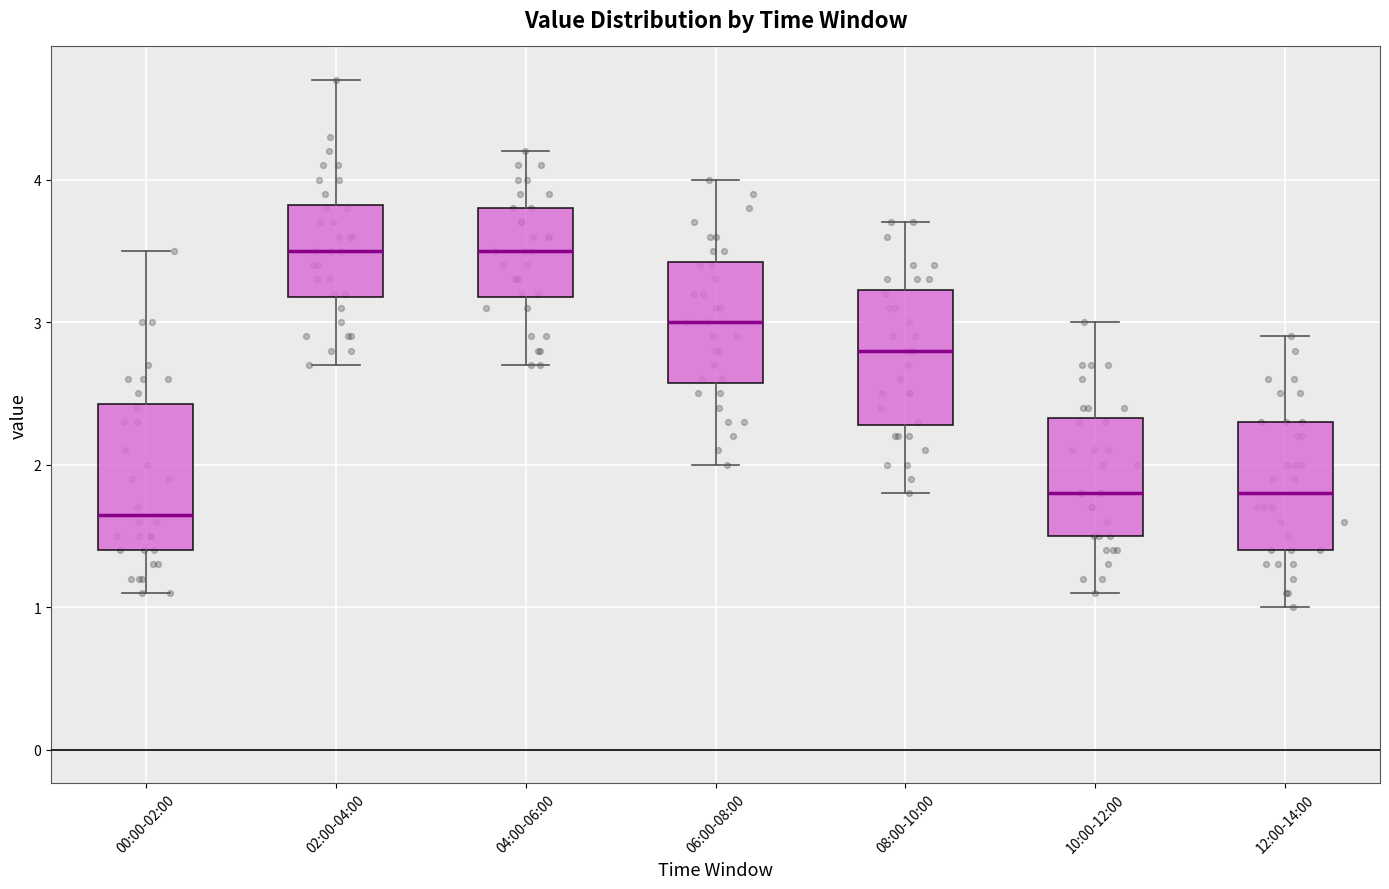

Which box's median line is the lowest?

00:00-02:00